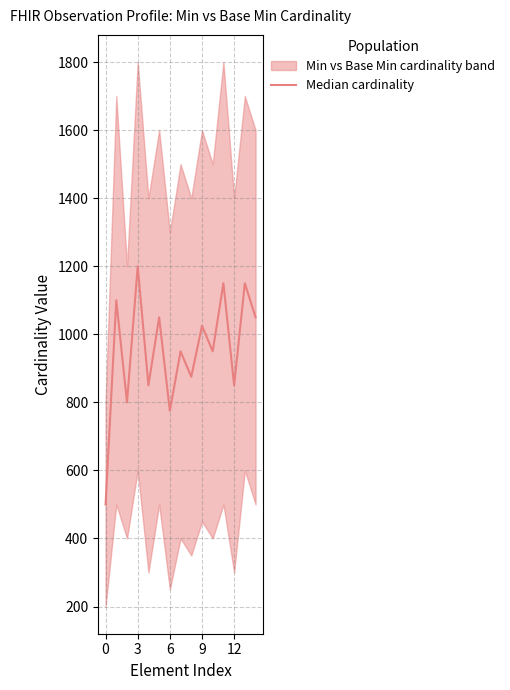

Count the number of categories in the chart.

15